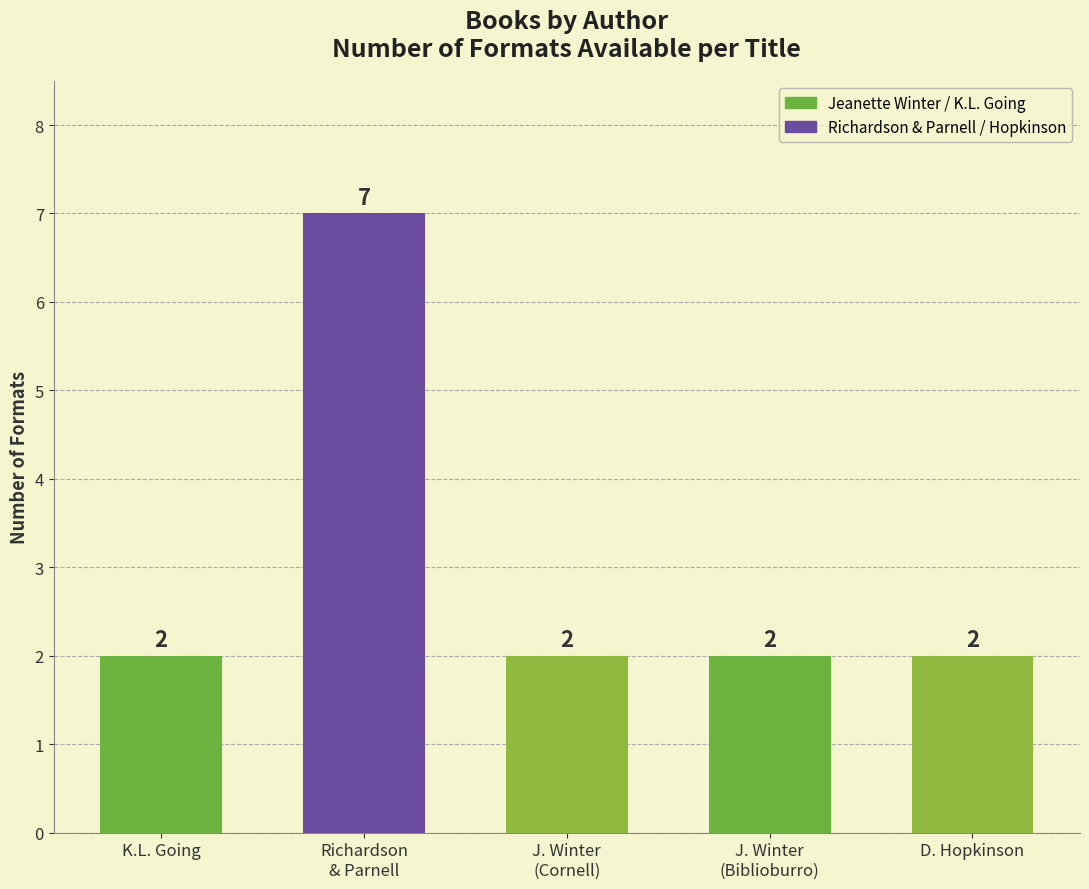

What is the value of the 2nd bar from the left?

7